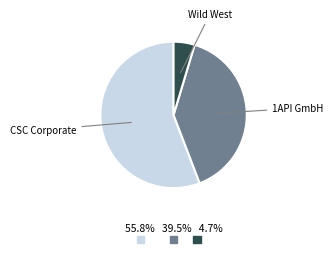

Count the number of slices in the pie.

3